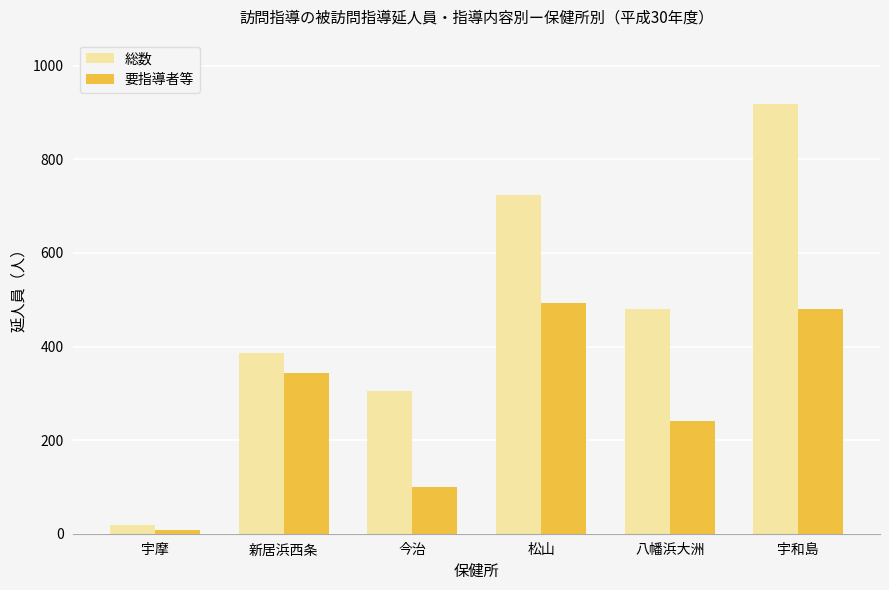

What is the label of the 2nd bar from the right?

八幡浜大洲